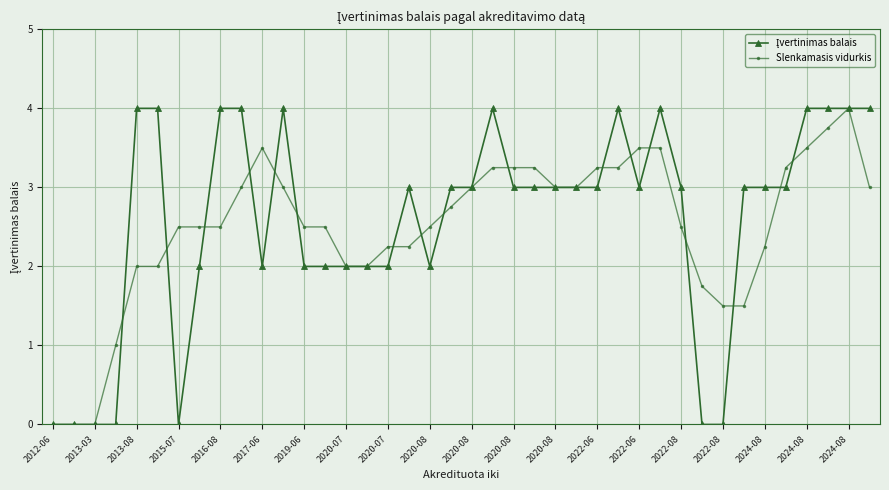

True or false: Slenkamasis vidurkis has more than 1 points higher than both neighbors.

True